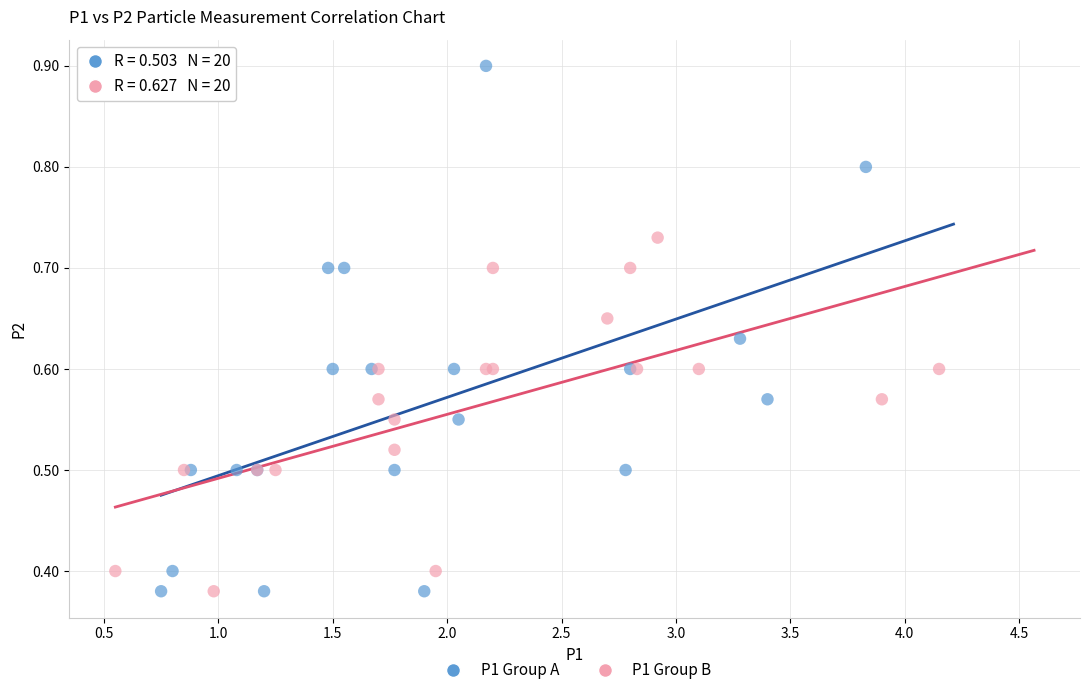

What are all the series names shown in the legend?

P1 Group A, P1 Group B